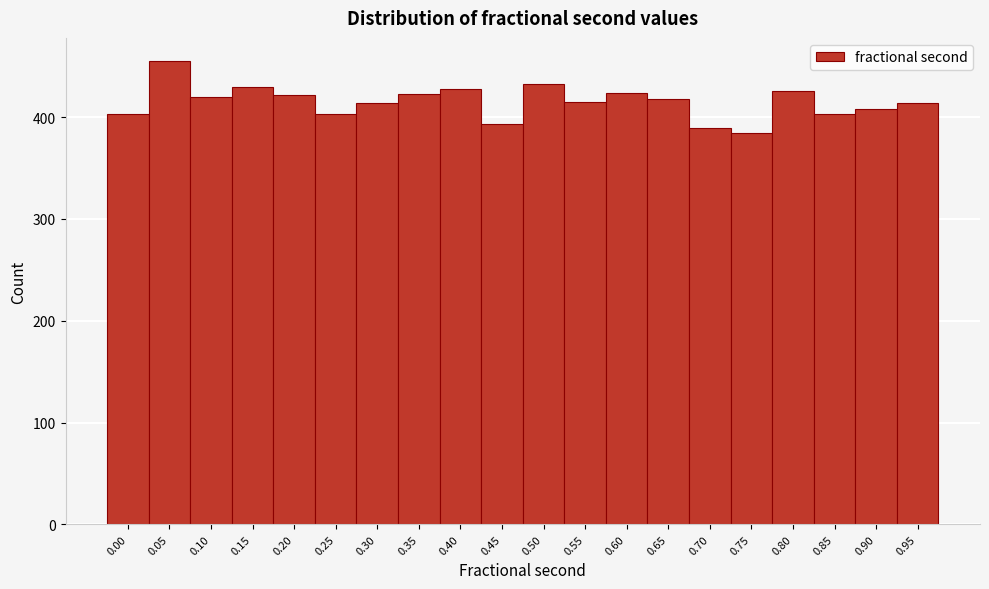

What is the value of the 11th bar from the left?

432